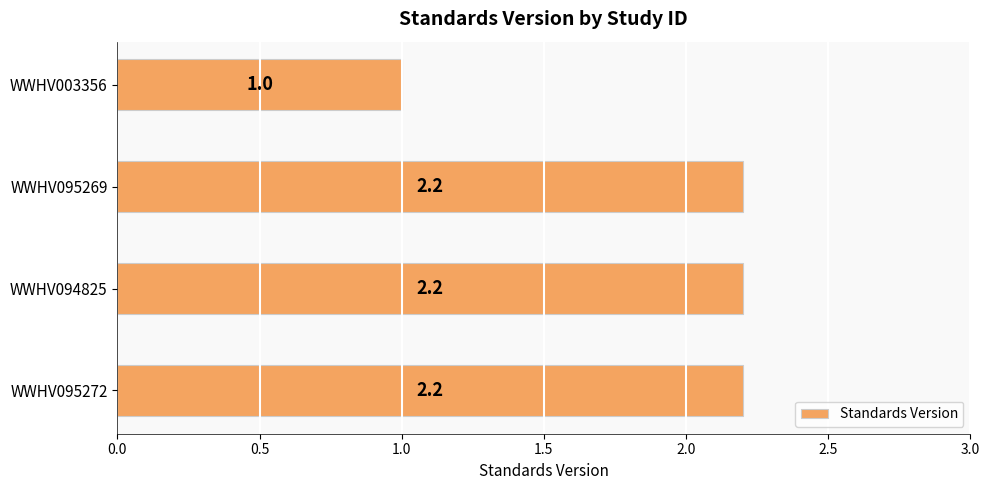

Is it true that the value at WWHV003356 is 1.6?

False